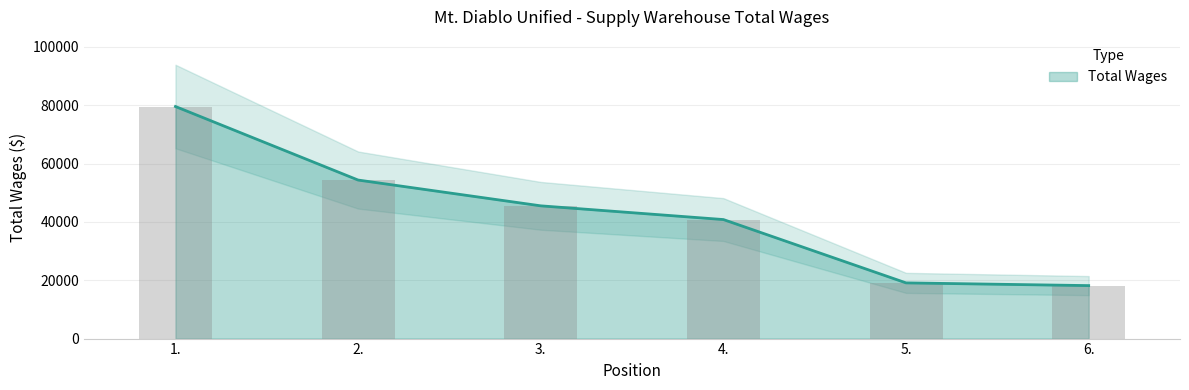

True or false: the data shows 40801 at 4..

True